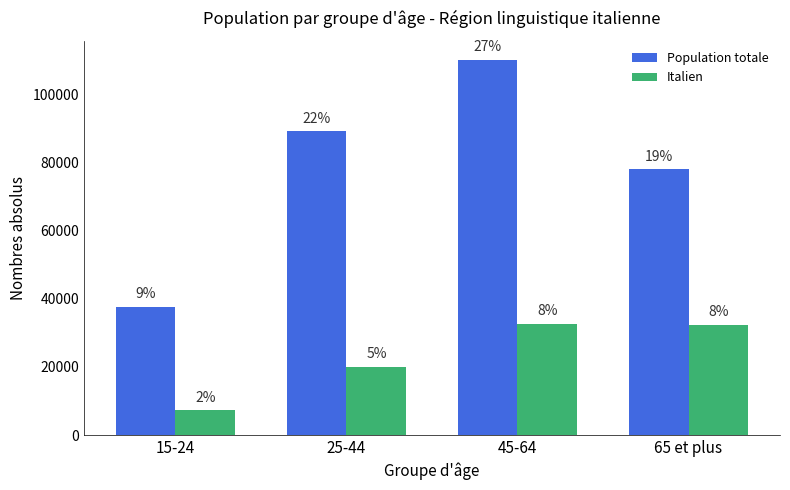

Between 25-44 and 45-64, which series saw the biggest shift?

Population totale